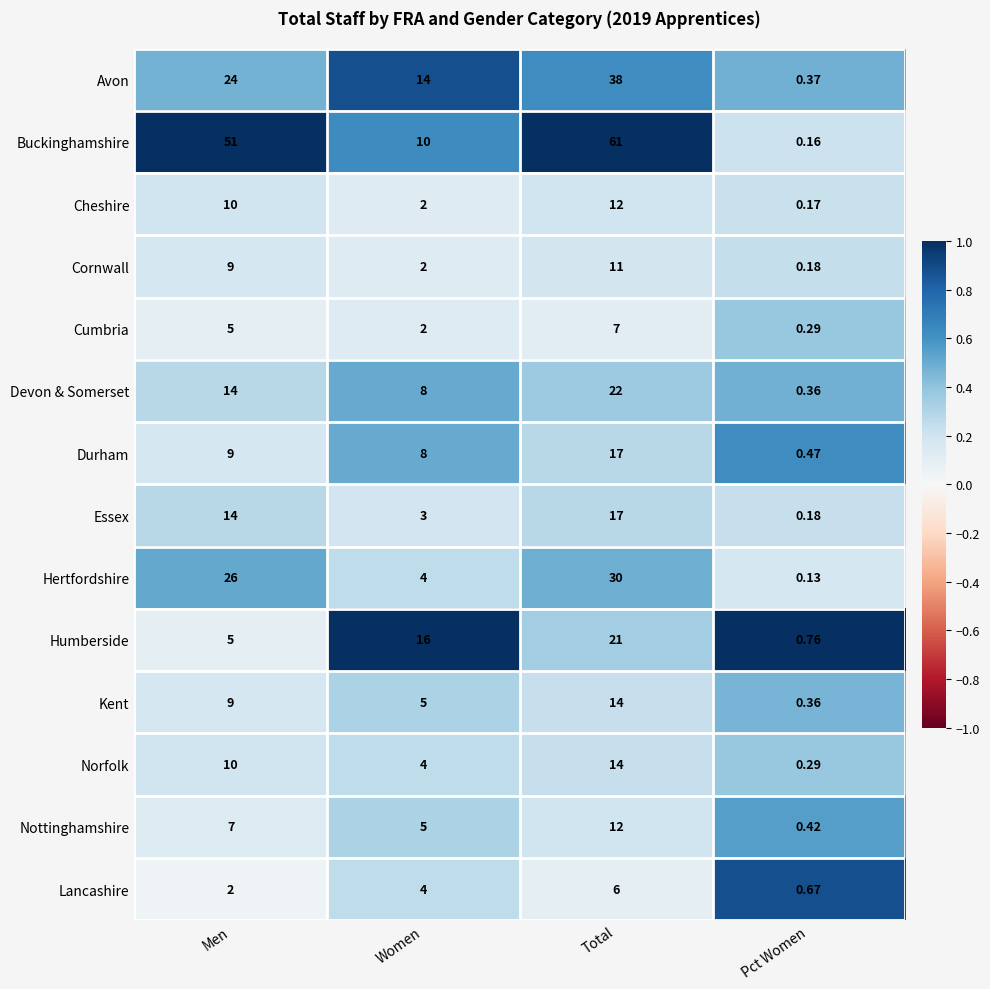

Which series has the largest total across all categories?

Buckinghamshire